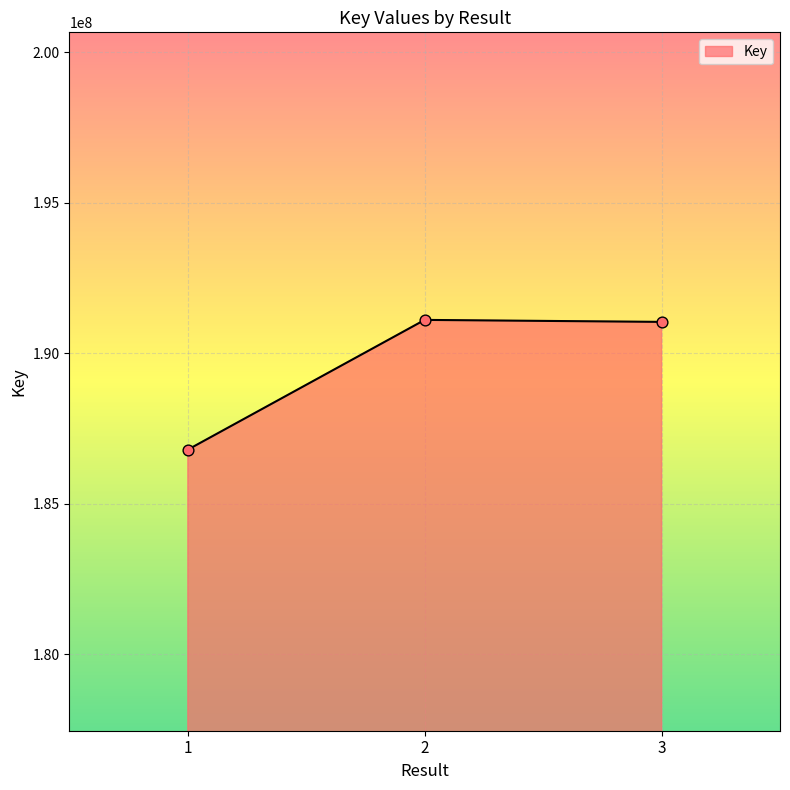

What is the change in value from 1 to 2?

+4311099